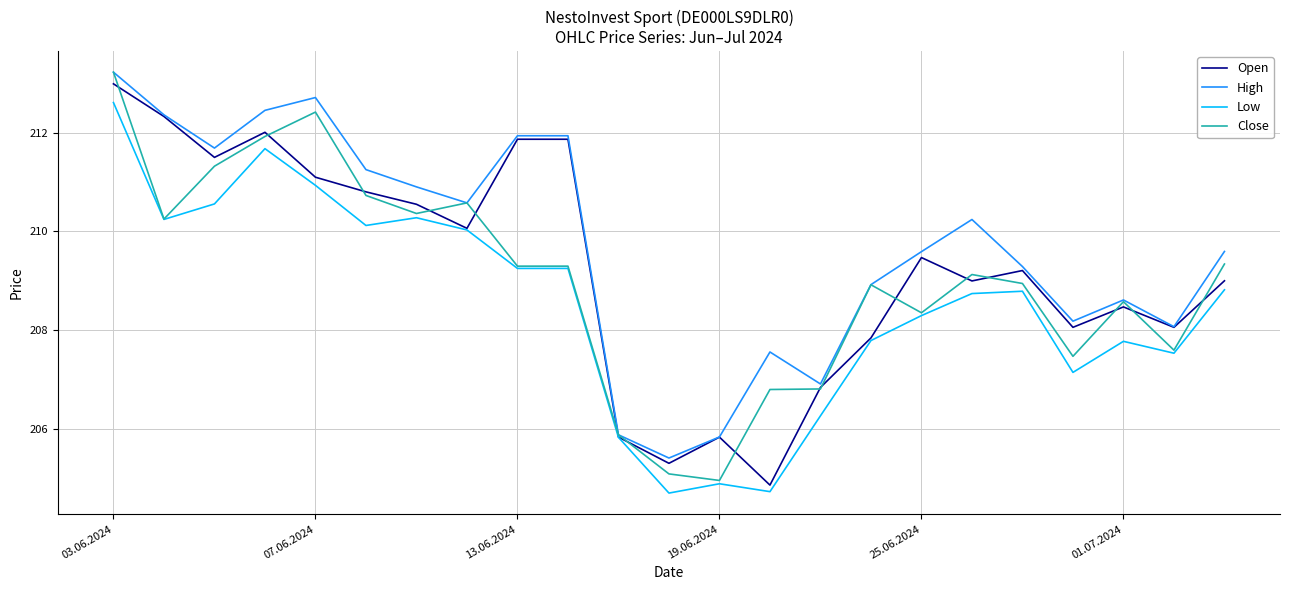

Which series has the largest range (max minus min)?

Close